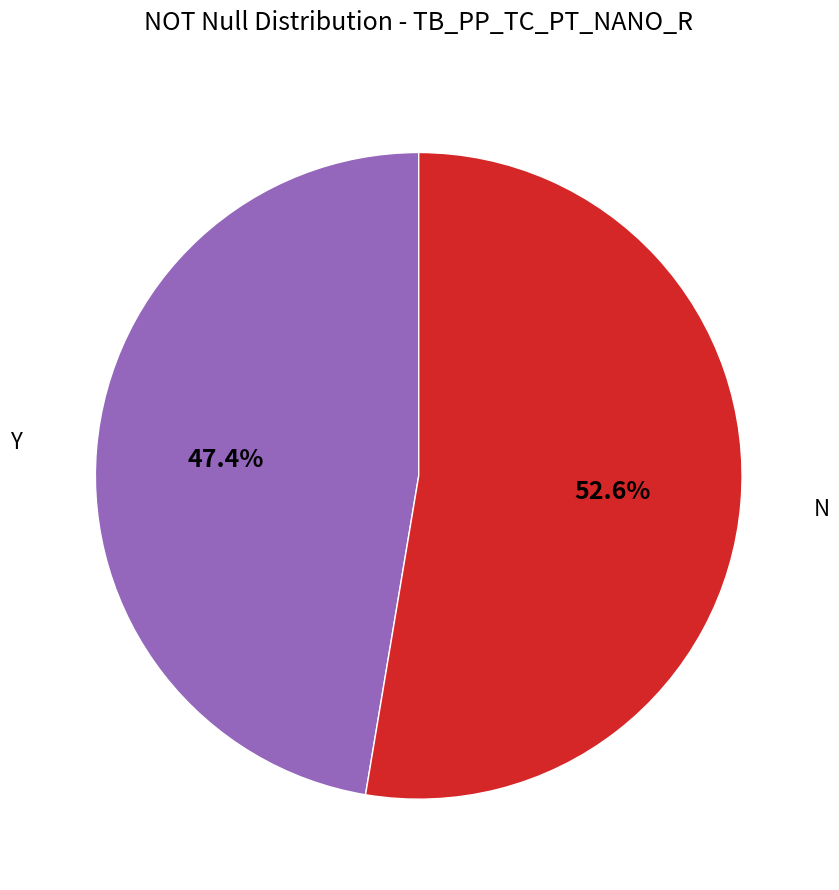

Does any single category account for the majority?

Yes